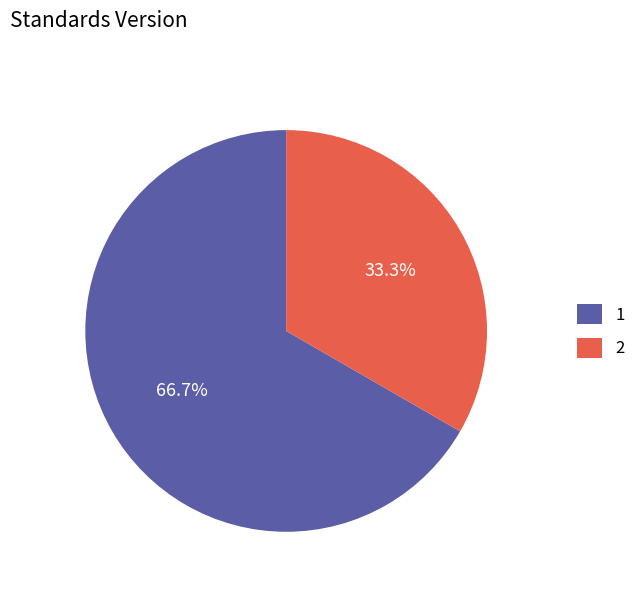

Which has a higher value, 1 or 2?

1